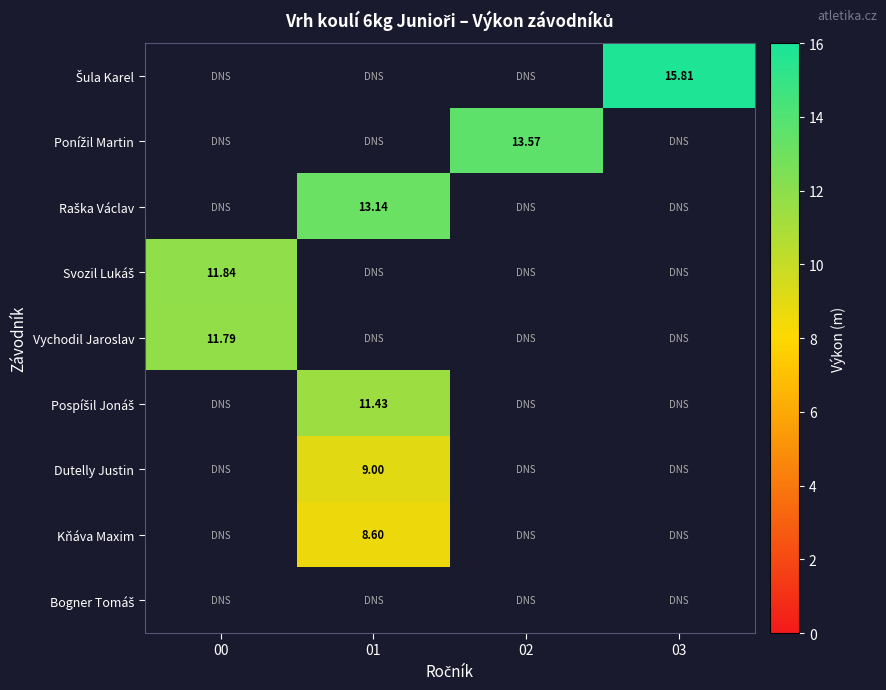

Between 00 and 03, which series saw the biggest shift?

row_0